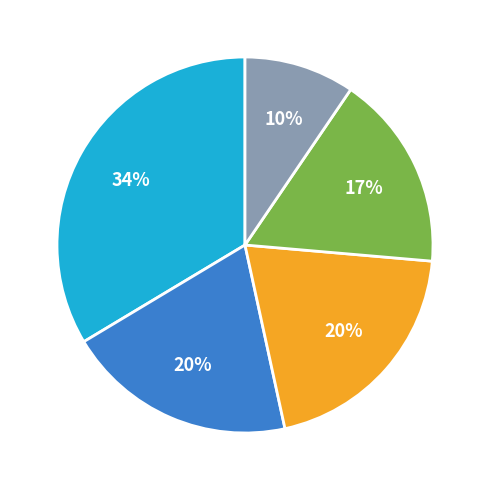

Is there any slice that represents more than half of the pie?

No